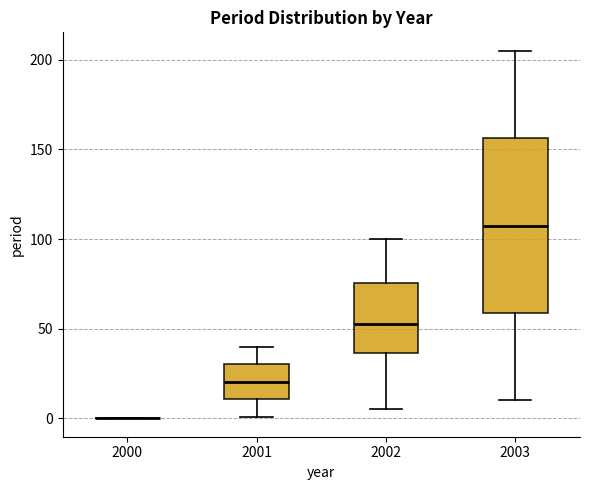

Reading left to right, read every box against the y-axis: the position of its median line, the range the box covers, and the ends of its whiskers. The values are not printed on the chart, so give them approximately, as read against the axis.

2000: box collapsed to a line at 0, whiskers 0 to 0
2001: median 20, box 10 to 30, whiskers 0 to 40
2002: median 55, box 35 to 75, whiskers 5 to 100
2003: median 110, box 60 to 155, whiskers 10 to 205